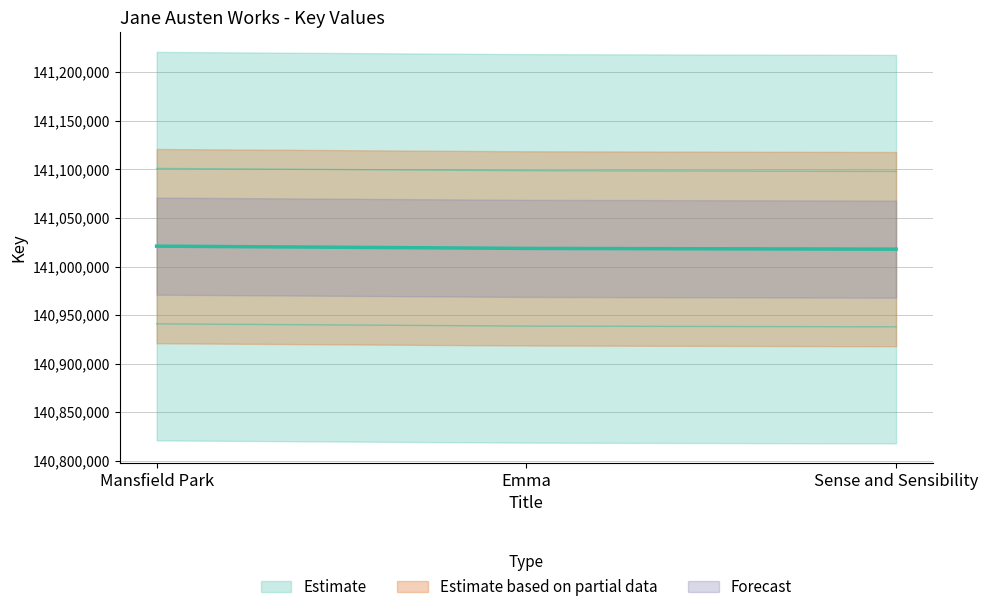

List the labels in order of value, largest first.

Mansfield Park, Emma, Sense and Sensibility